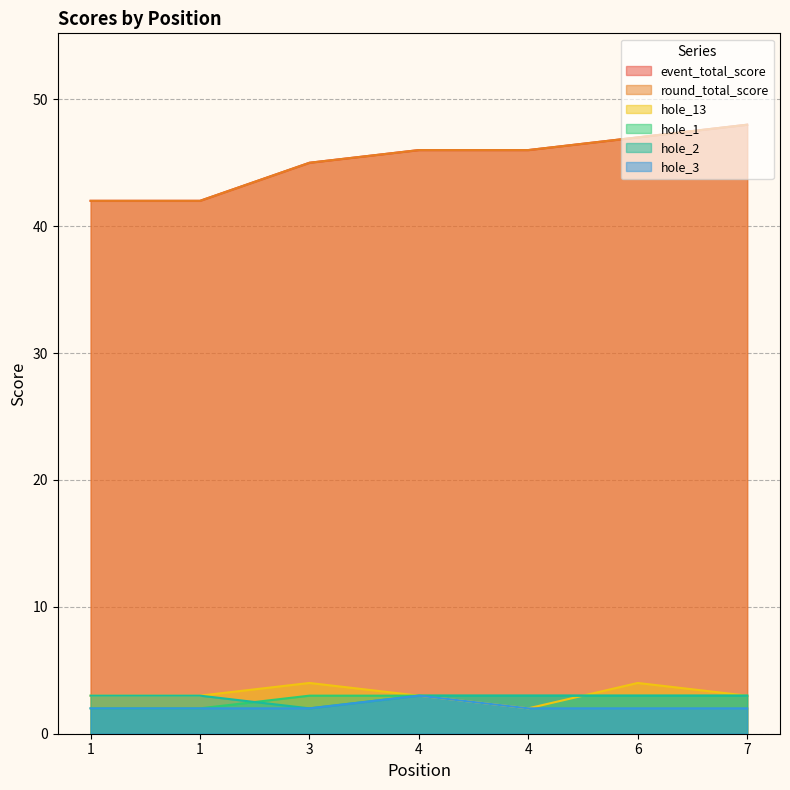

Which series changed the most between 3 and 4?

event_total_score